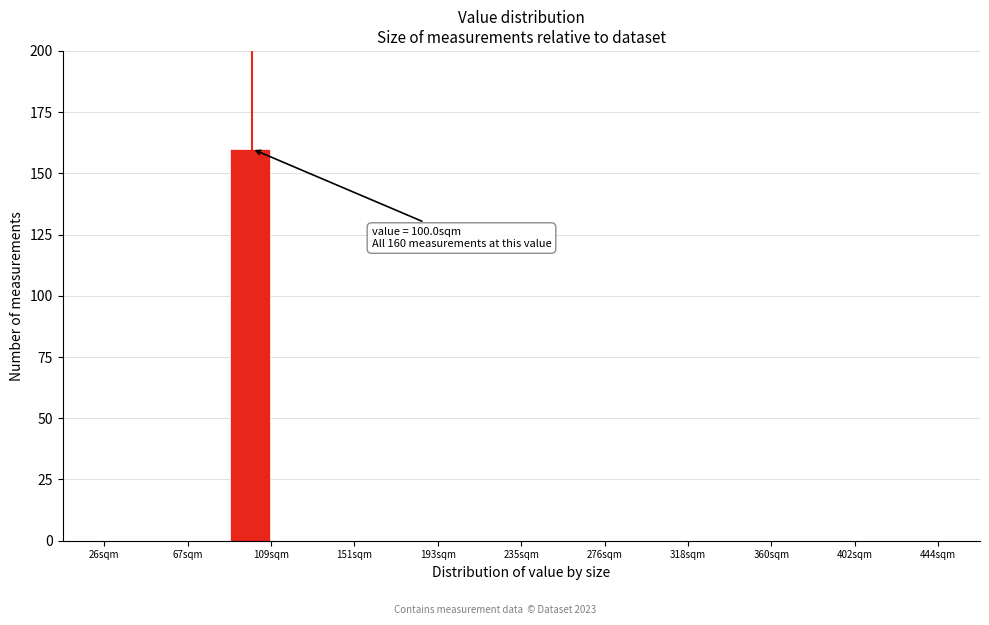

Which range on the x-axis has the tallest bar?

90 to 110